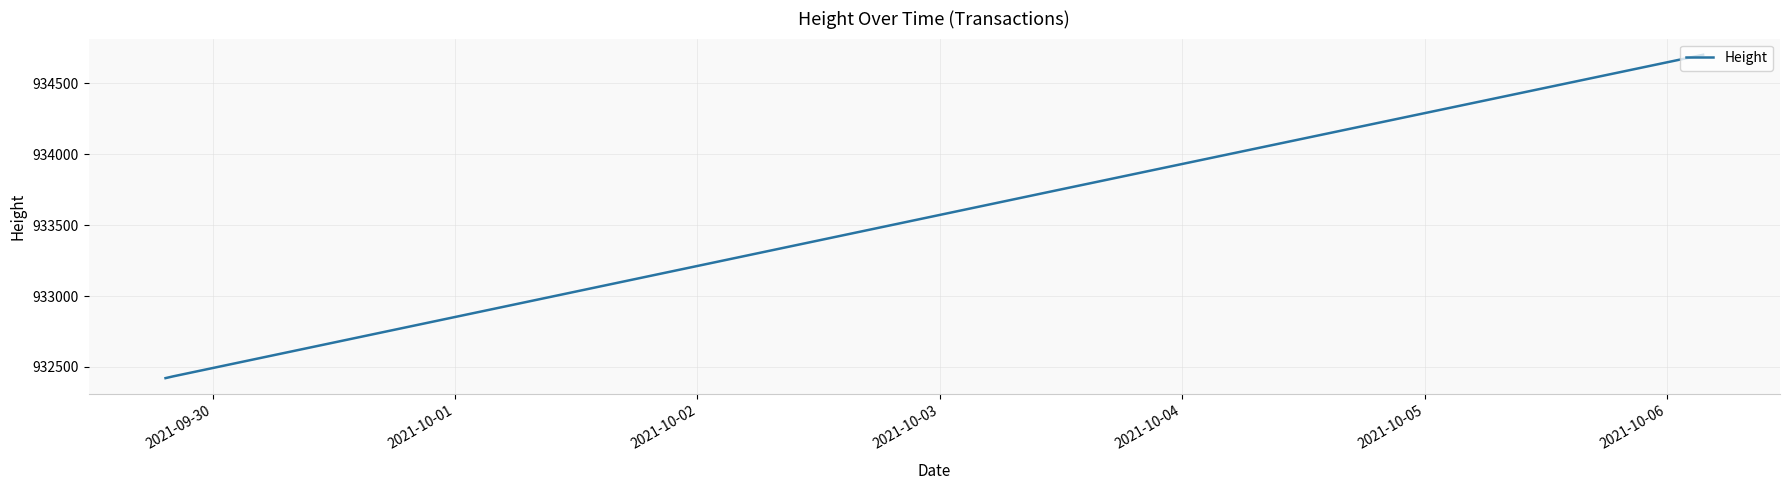

What is the difference between the maximum and minimum values?

2280